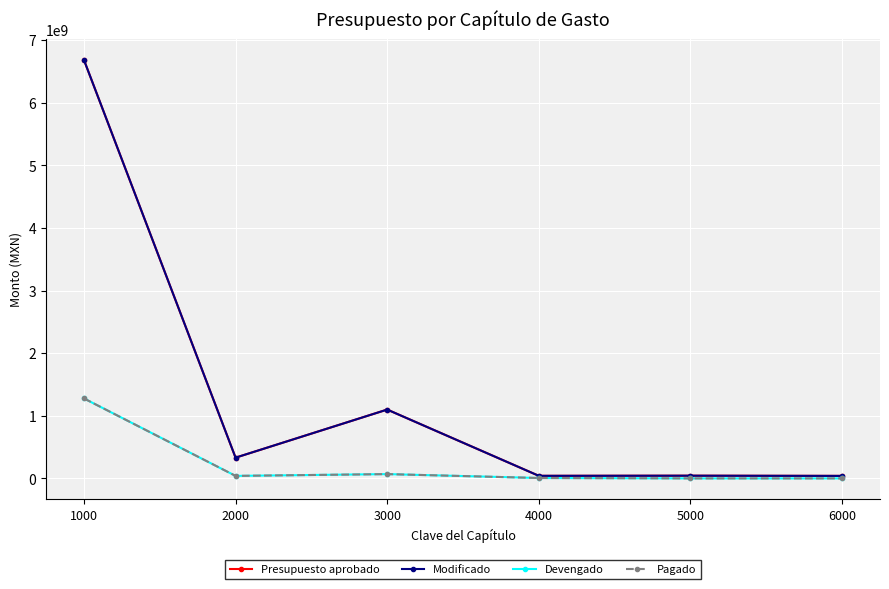

Where does the Presupuesto aprobado series first go above 331016671?

1000